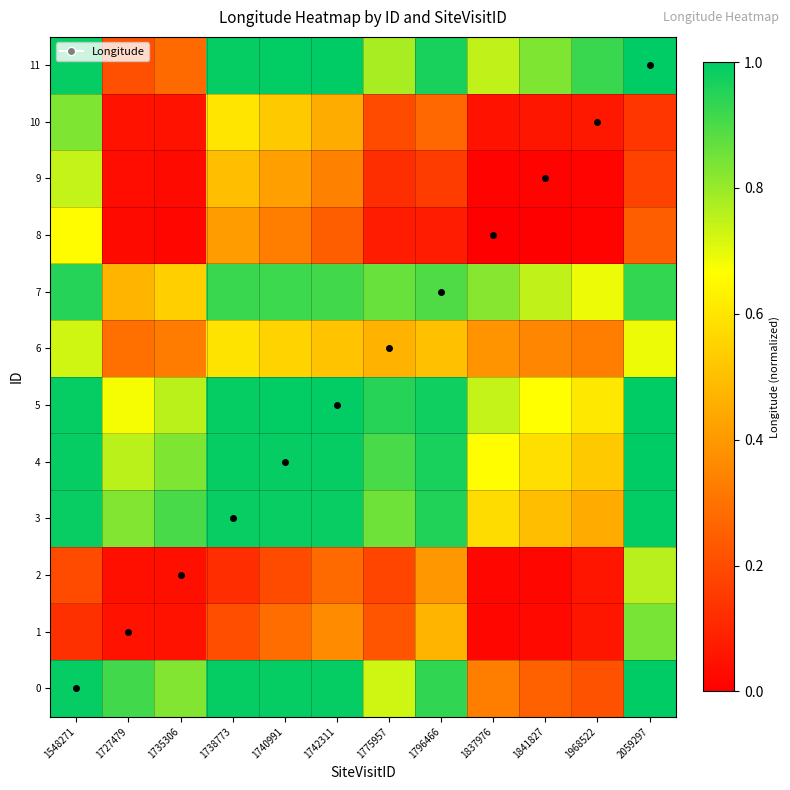

At how many categories does at least one series exceed 0?

12